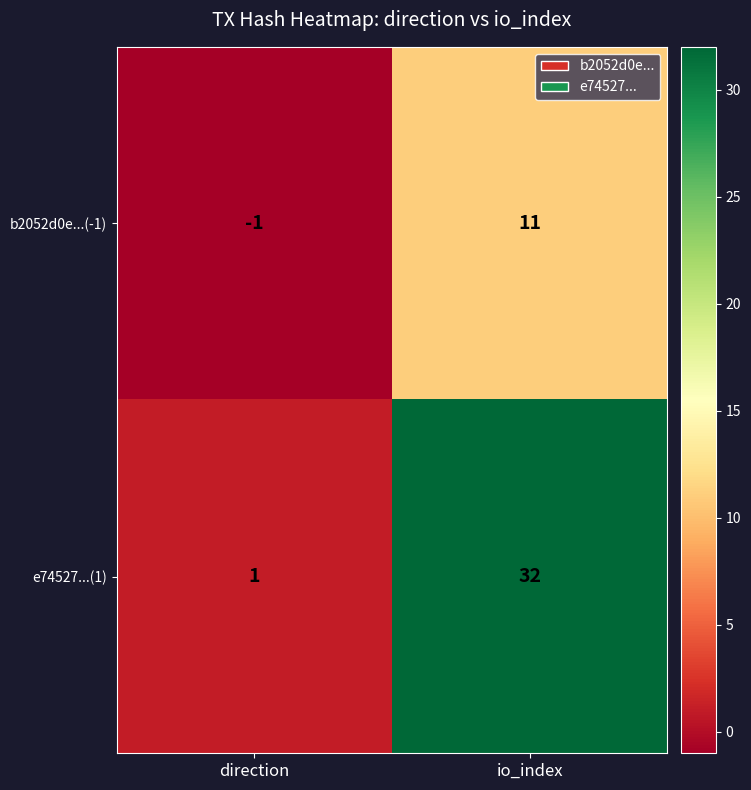

The e74527...(1) series shows 0 at direction. True or false?

False